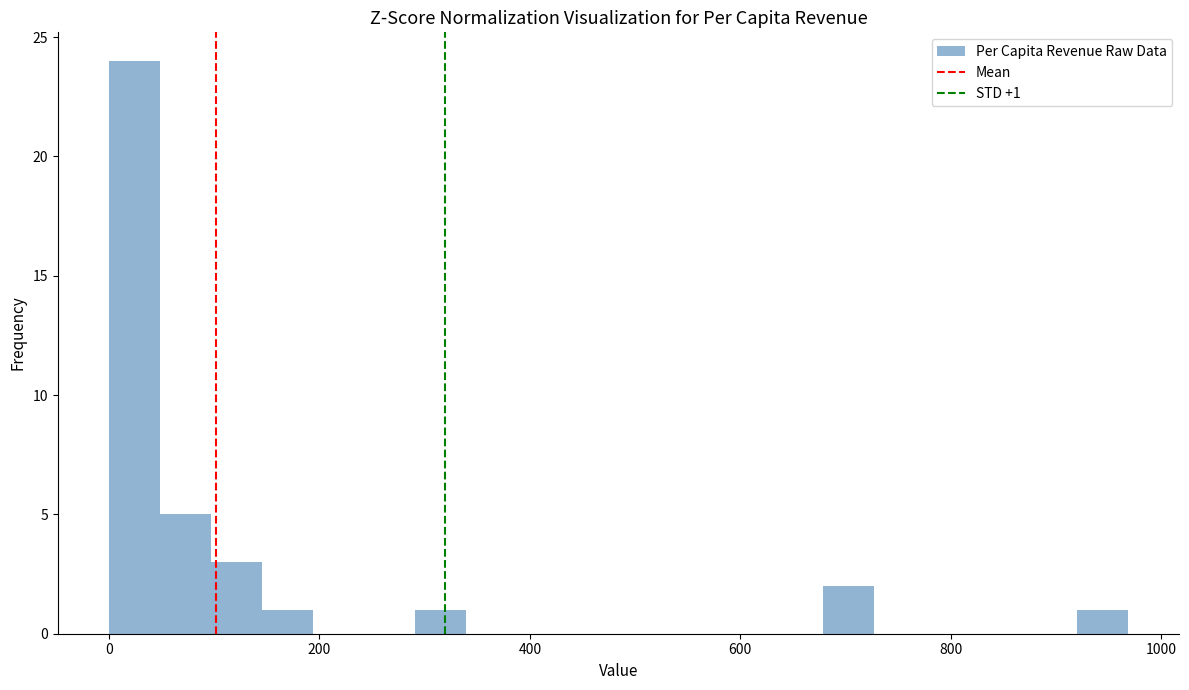

Around what value on the x-axis is the tallest bar? Give the approximate position of its centre, as read against the axis.

20